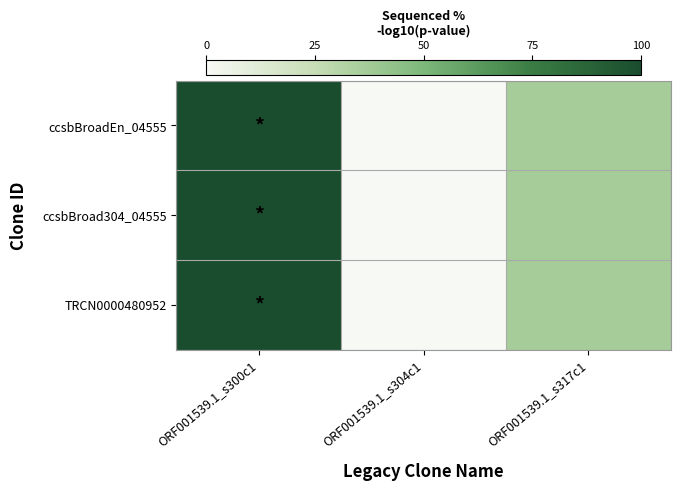

Between ORF001539.1_s317c1 and ORF001539.1_s300c1, which is larger?

ORF001539.1_s300c1